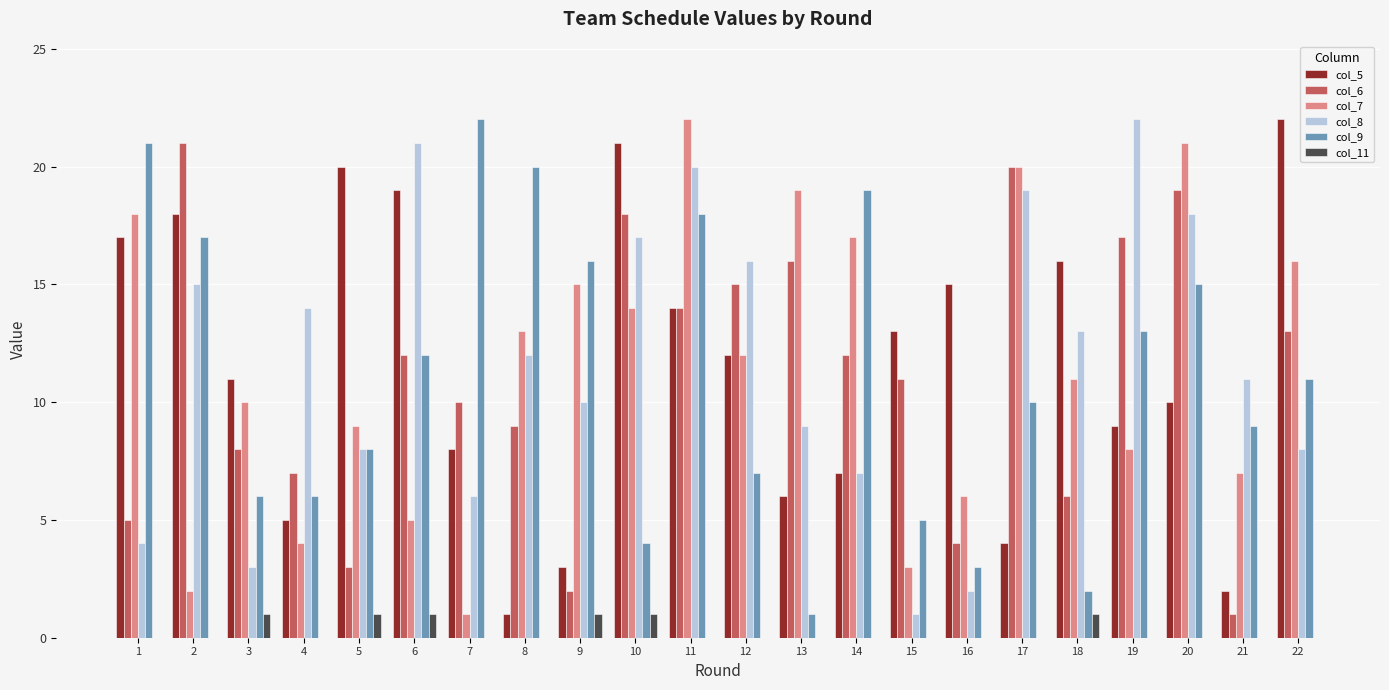

Is the value of col_8 at 7 greater than the value of col_6 at 14?

No